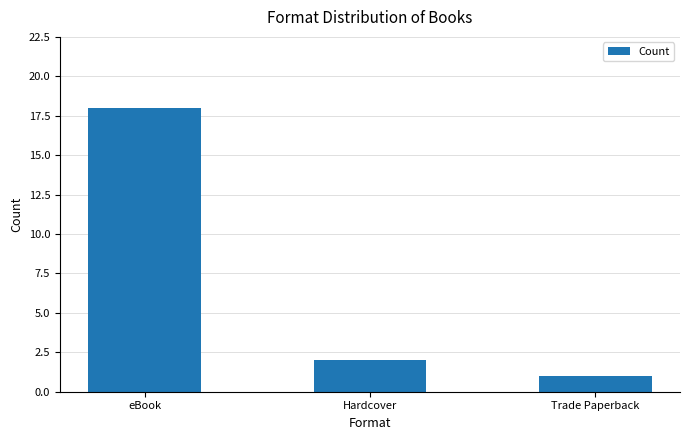

How many bars are there in total?

3